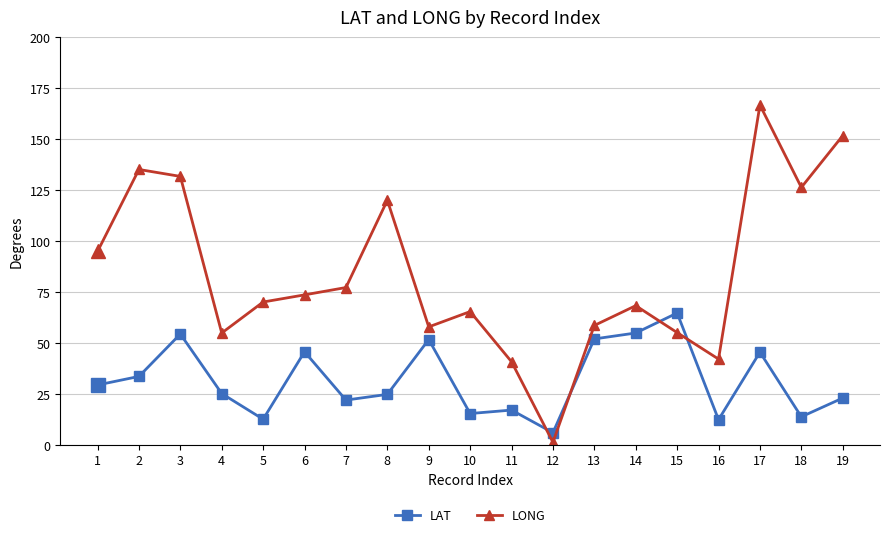

Which series ends up on top after the final intersection of LAT and LONG?

LONG